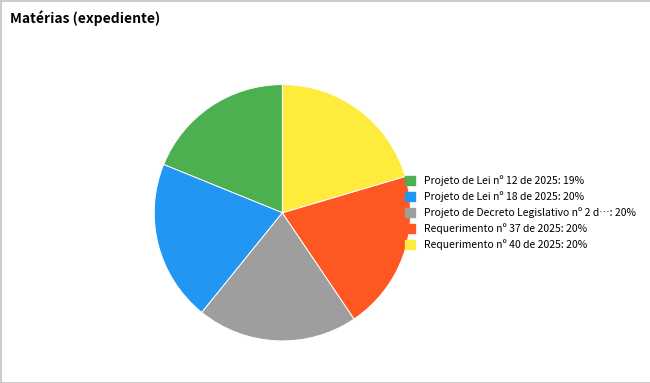

Is there a majority slice in this chart?

No